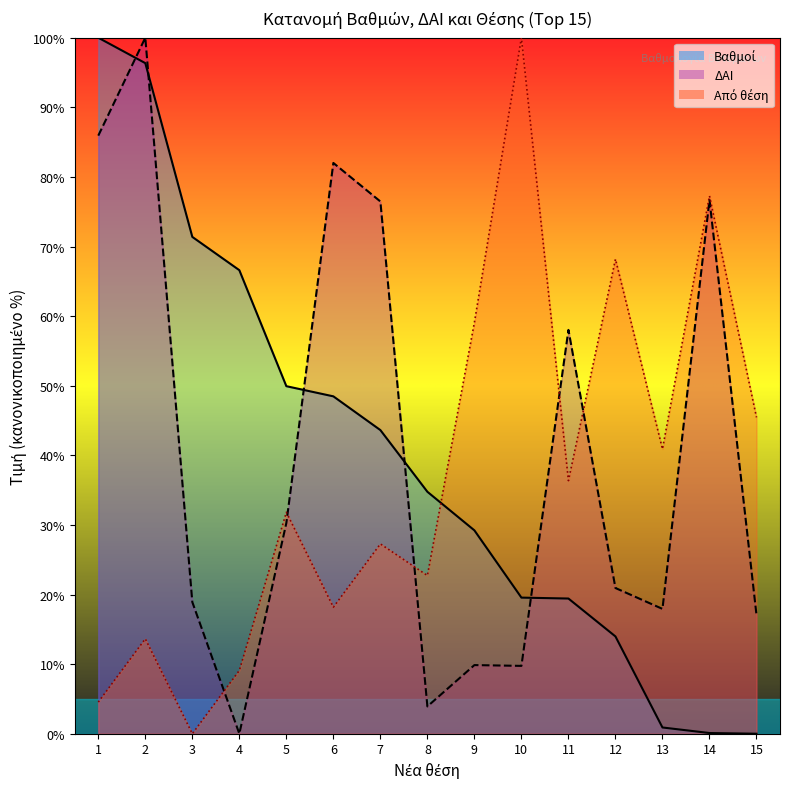

How many interior local peaks does the Από θέση series have?

6